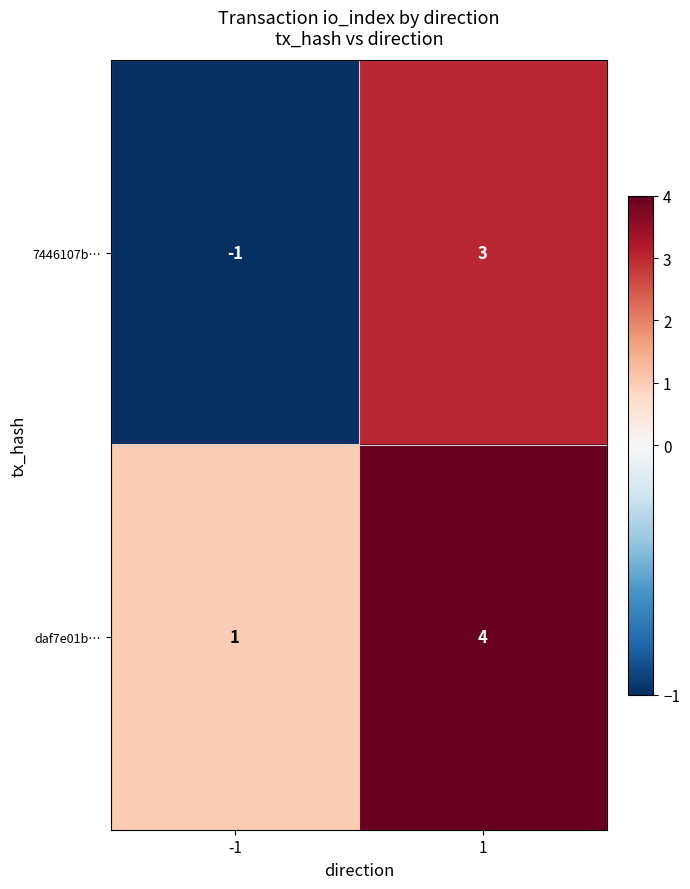

How many series are shown in this chart?

2